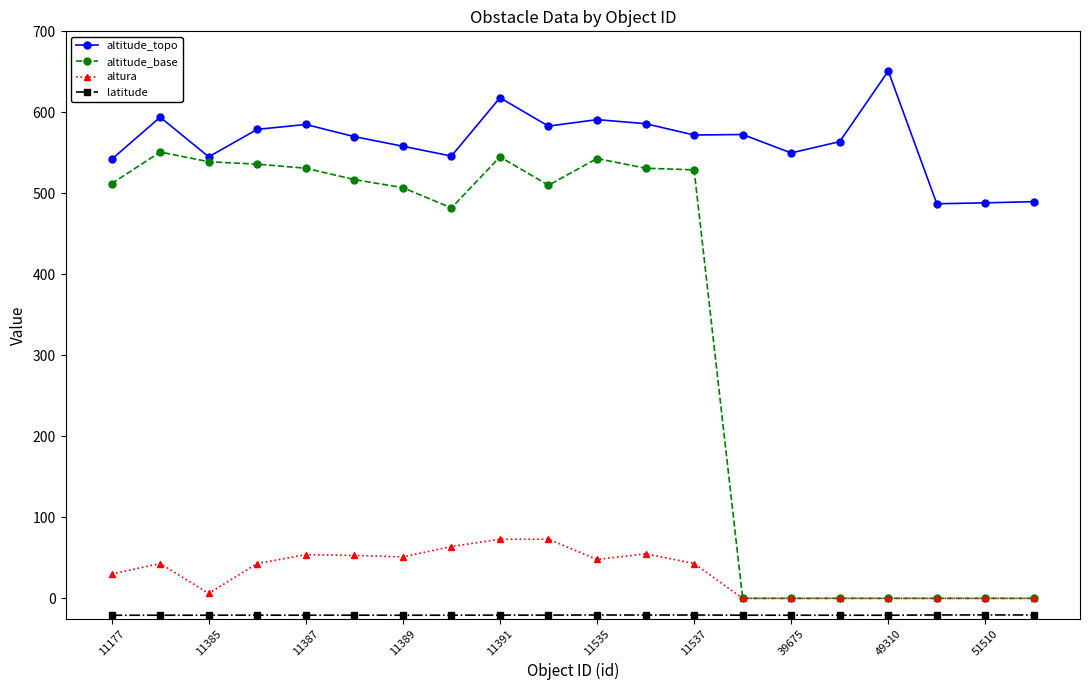

Which series has the largest total across all categories?

altitude_topo